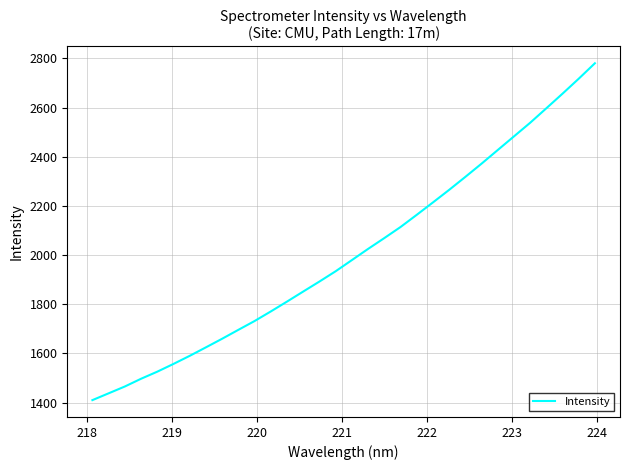

How many values are below 1979?

16